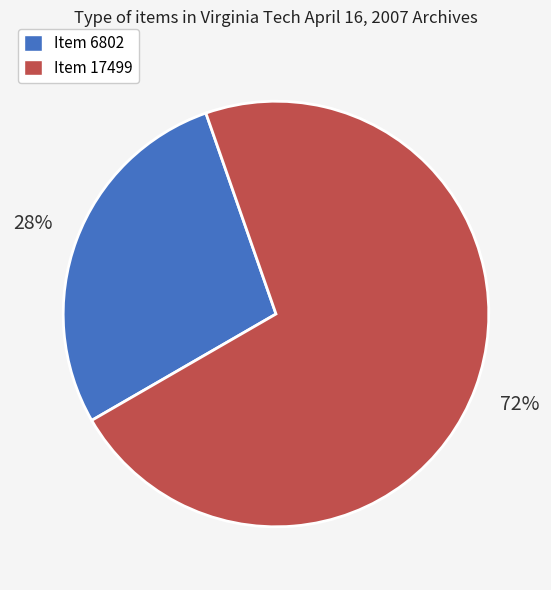

Is it true that Item 17499 is 63% of the pie?

False